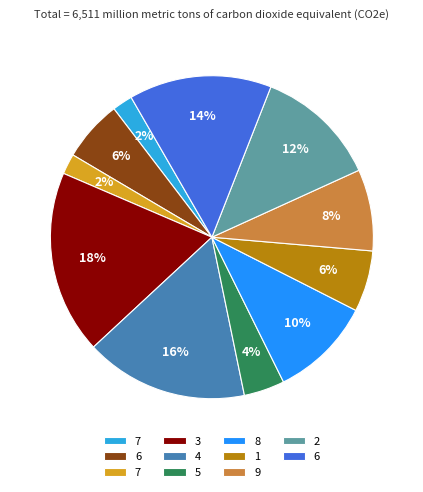

To the nearest percent, what is the average slice percentage?

9%